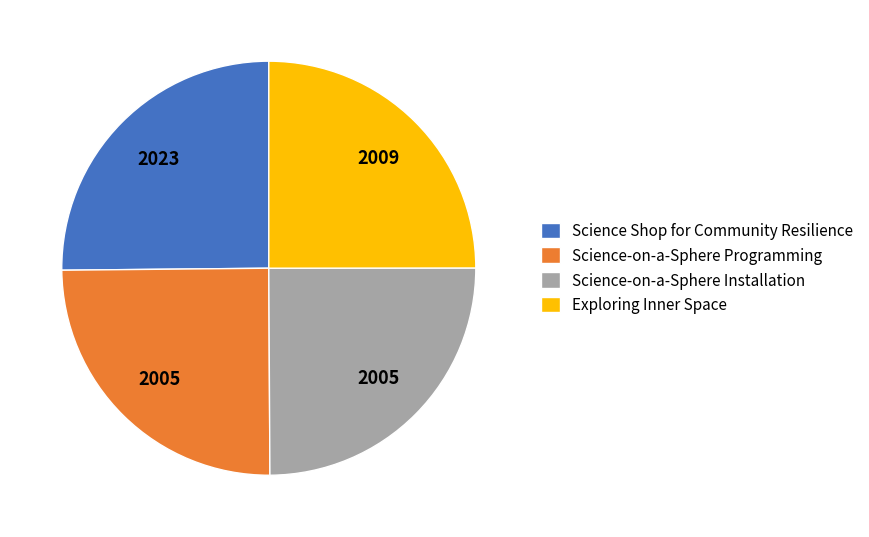

Does any single category account for the majority?

No